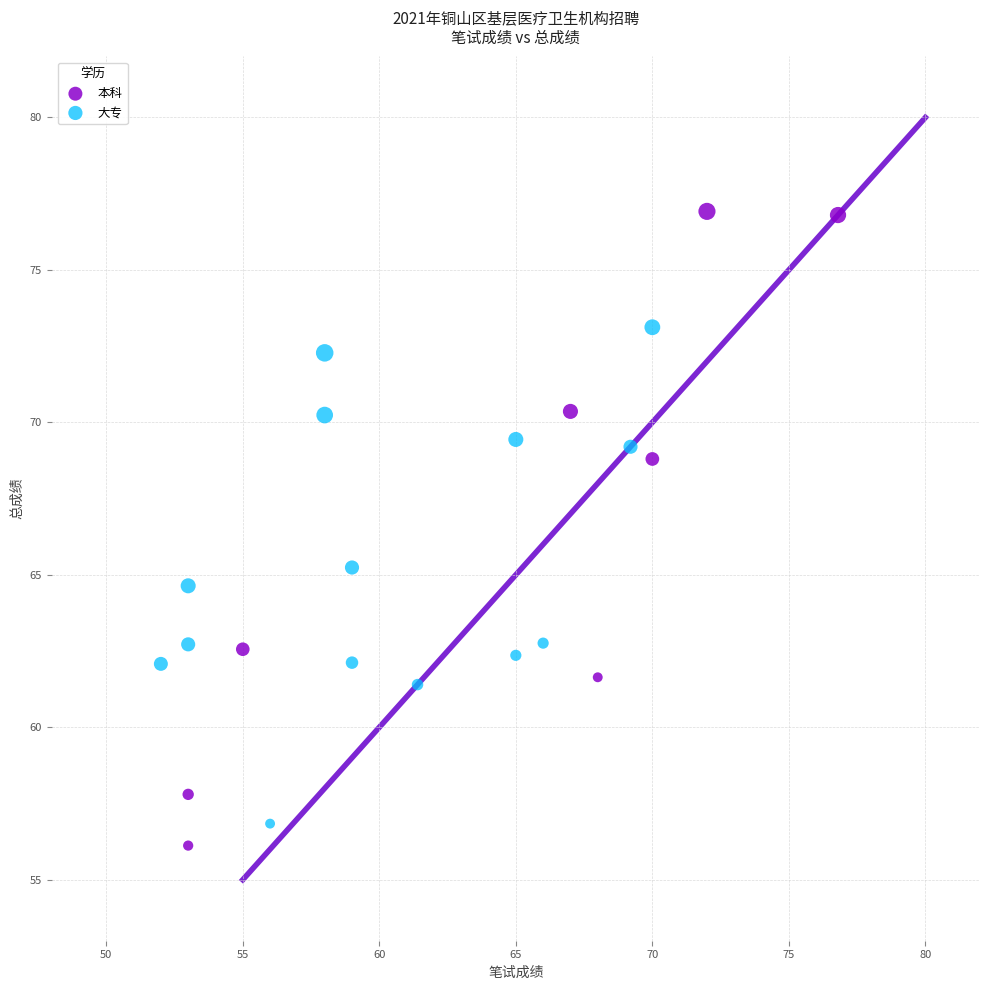

Which series contains the lowest Y value?

本科